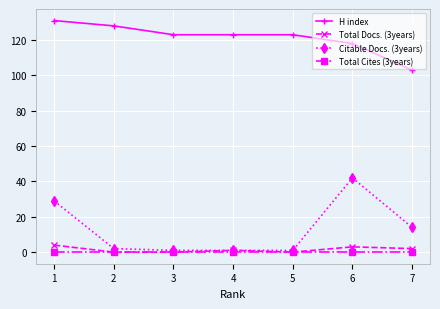

True or false: Total Docs. (3years) has more than 0 points higher than both neighbors.

True